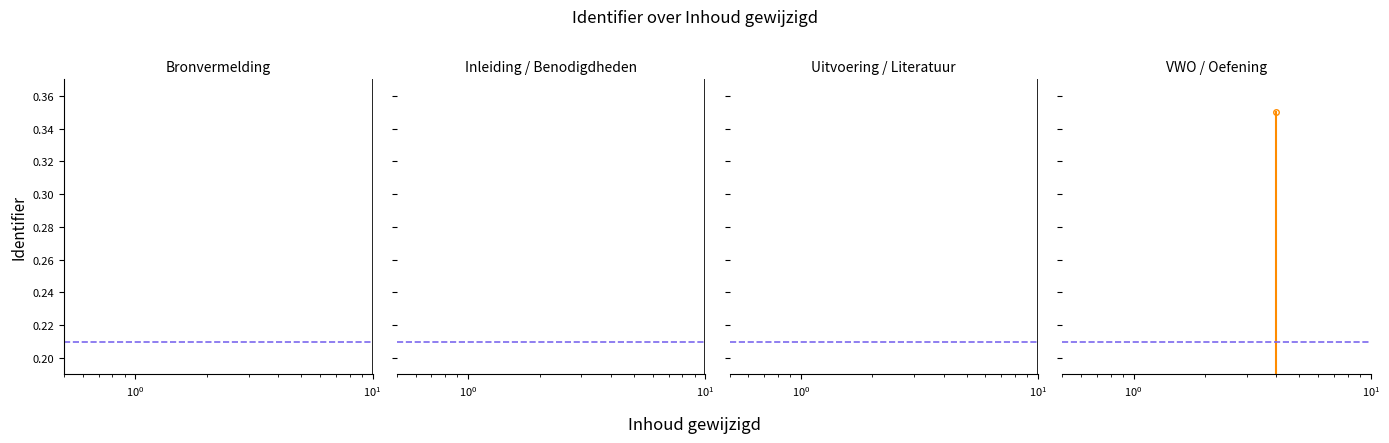

What is the maximum value shown in the chart?

0.3